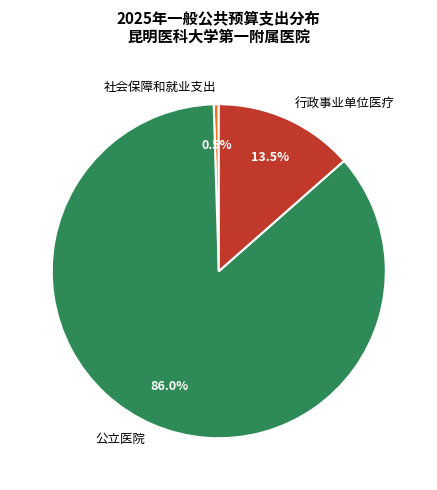

What is the largest slice in the pie chart?

公立医院